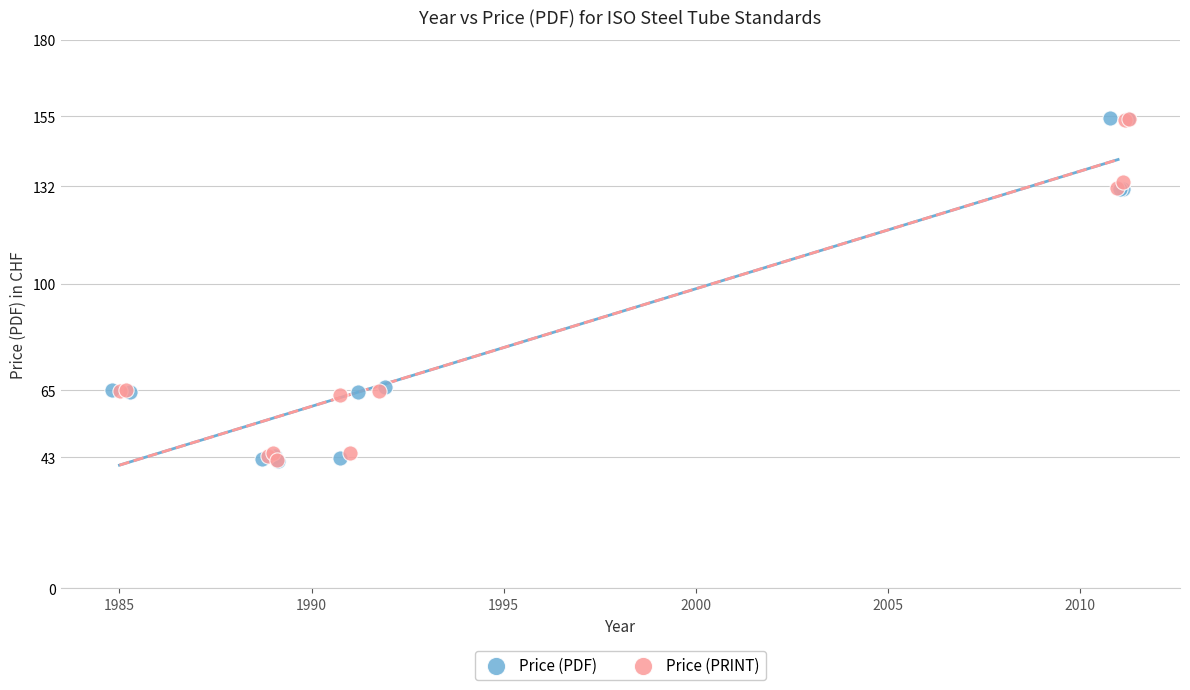

Which series has the largest Y range (max minus min)?

Price (PDF)